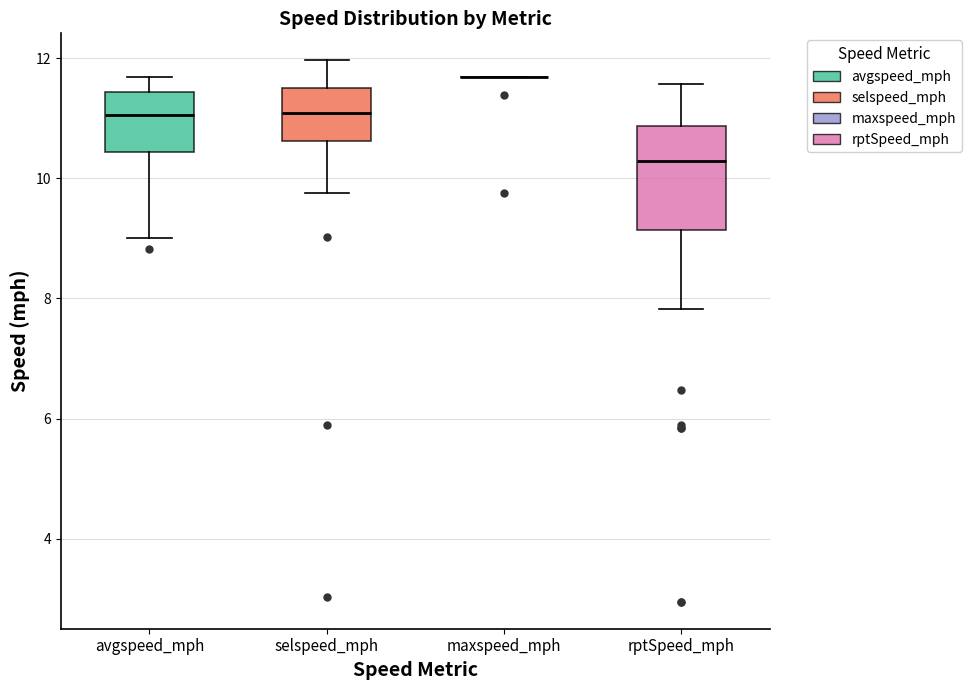

Where does the lower whisker of the box for rptSpeed_mph end on the y-axis? The values are not printed on the chart, so give them approximately, as read against the axis.

7.8